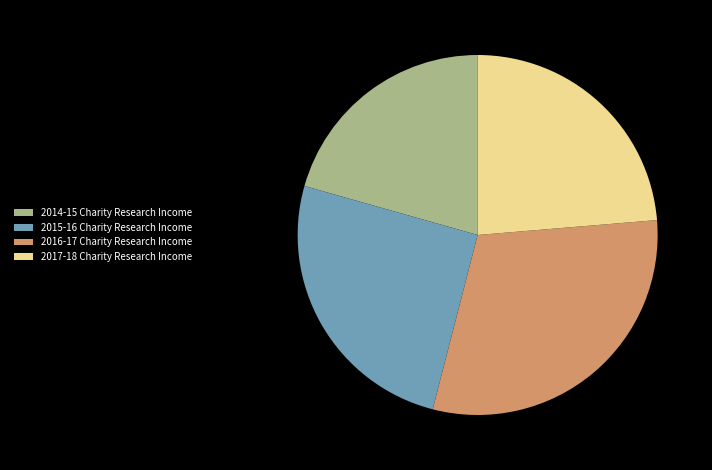

How many slices are in this pie chart?

4